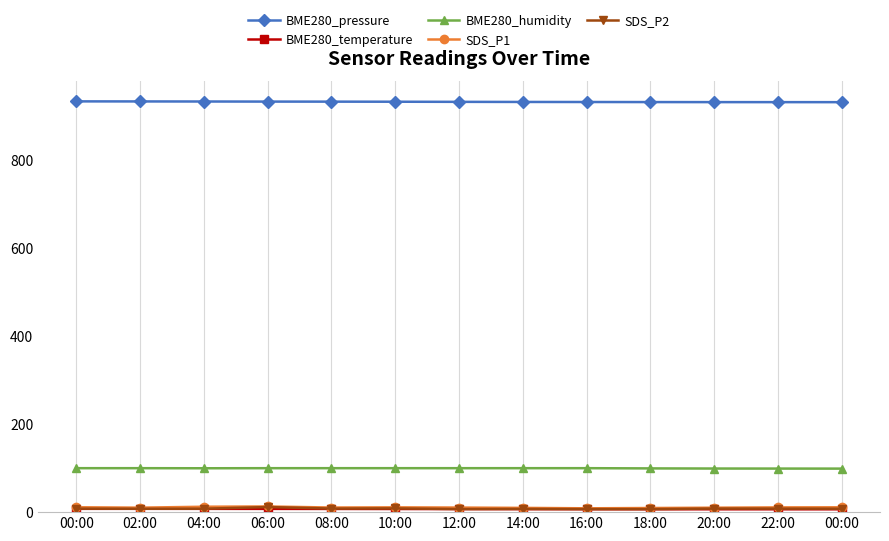

What is the lowest value of the BME280_pressure series?

932.6